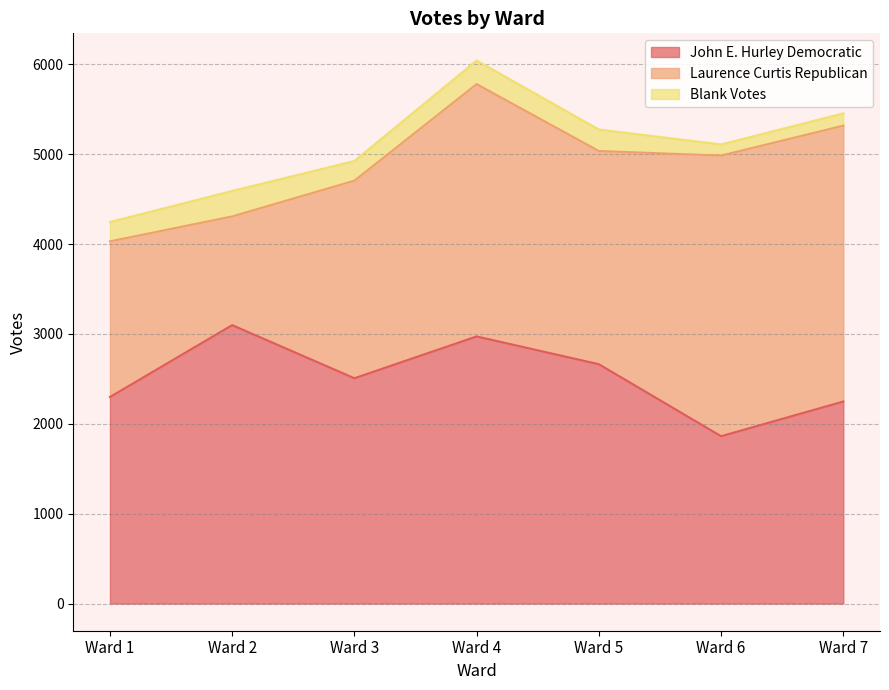

Count the number of categories in the chart.

7